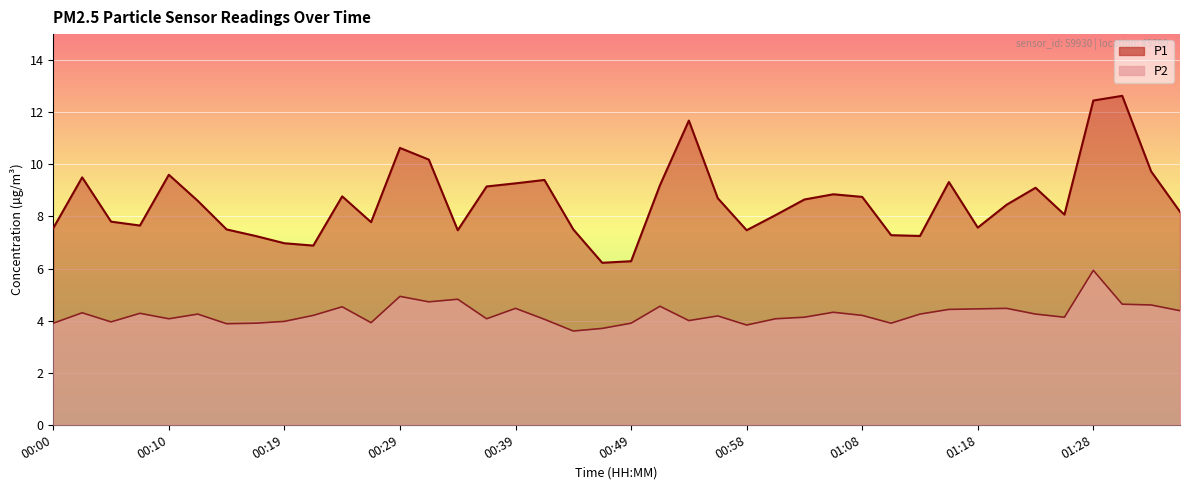

True or false: P1 and P2 intersect in this chart.

False